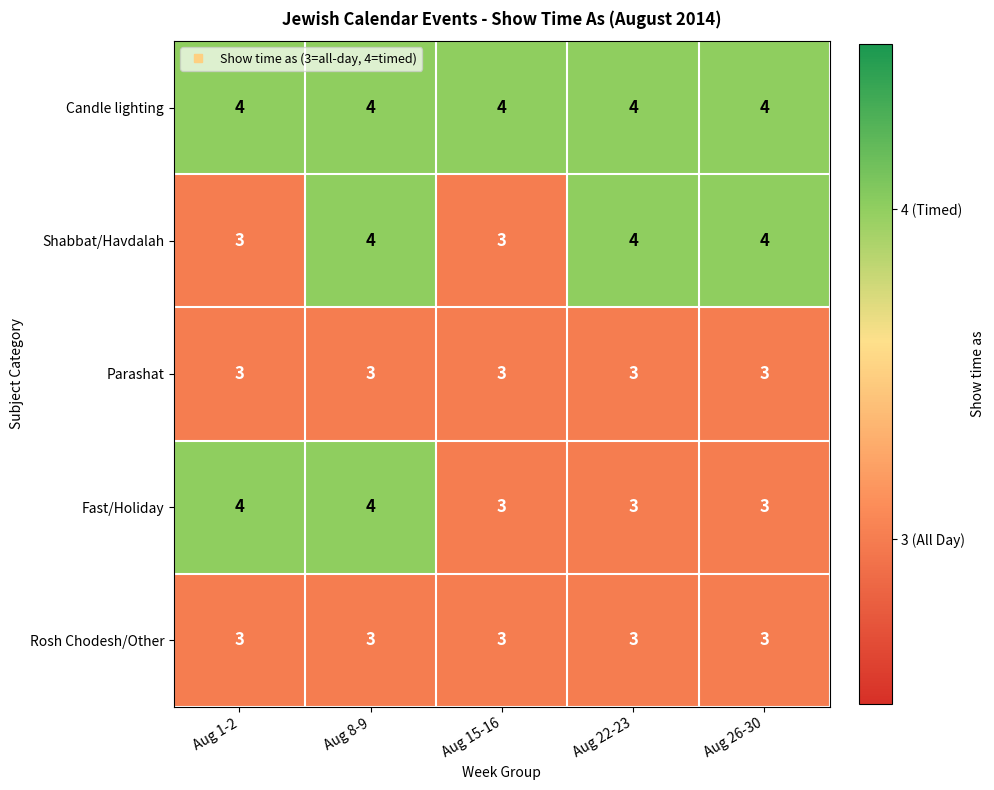

Reading left to right, list all the values displayed in this chart.

Candle lighting: Aug 1-2=4	Aug 8-9=4	Aug 15-16=4	Aug 22-23=4	Aug 26-30=4
Shabbat/Havdalah: Aug 1-2=3	Aug 8-9=4	Aug 15-16=3	Aug 22-23=4	Aug 26-30=4
Parashat: Aug 1-2=3	Aug 8-9=3	Aug 15-16=3	Aug 22-23=3	Aug 26-30=3
Fast/Holiday: Aug 1-2=4	Aug 8-9=4	Aug 15-16=3	Aug 22-23=3	Aug 26-30=3
Rosh Chodesh/Other: Aug 1-2=3	Aug 8-9=3	Aug 15-16=3	Aug 22-23=3	Aug 26-30=3